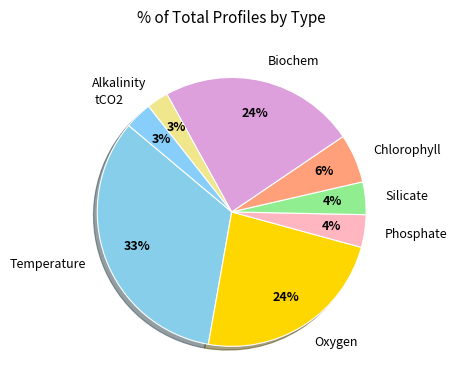

Which category has the biggest portion of the pie?

Temperature